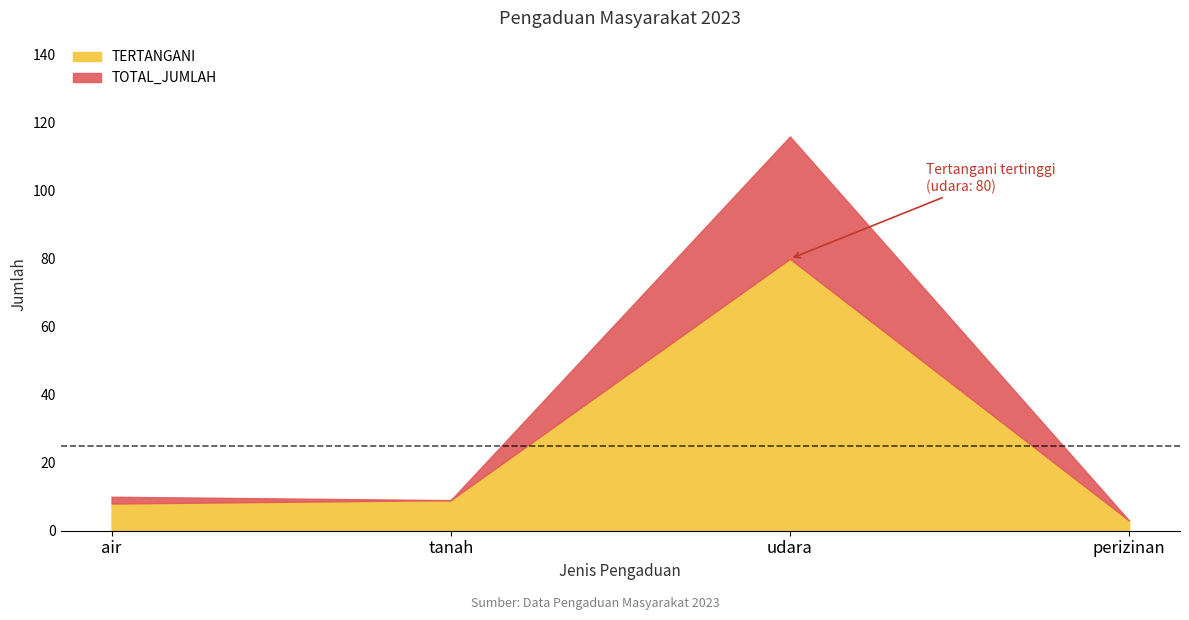

Which label corresponds to the smallest value in the chart?

perizinan